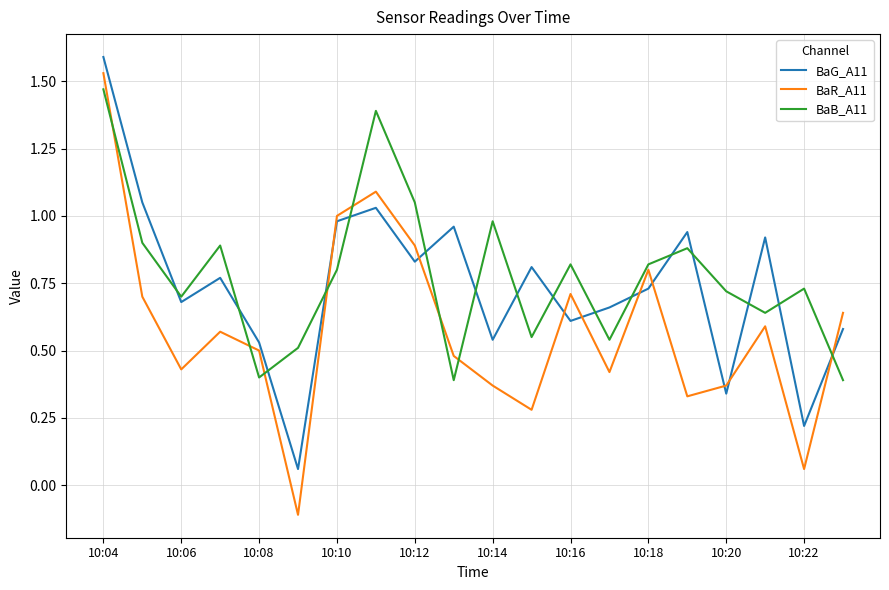

What is the minimum value for BaR_A11?

-0.1